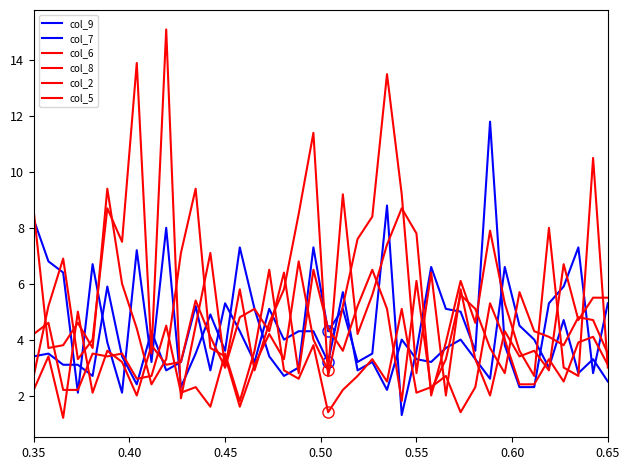

How many values in the col_2 series are below 2?

4